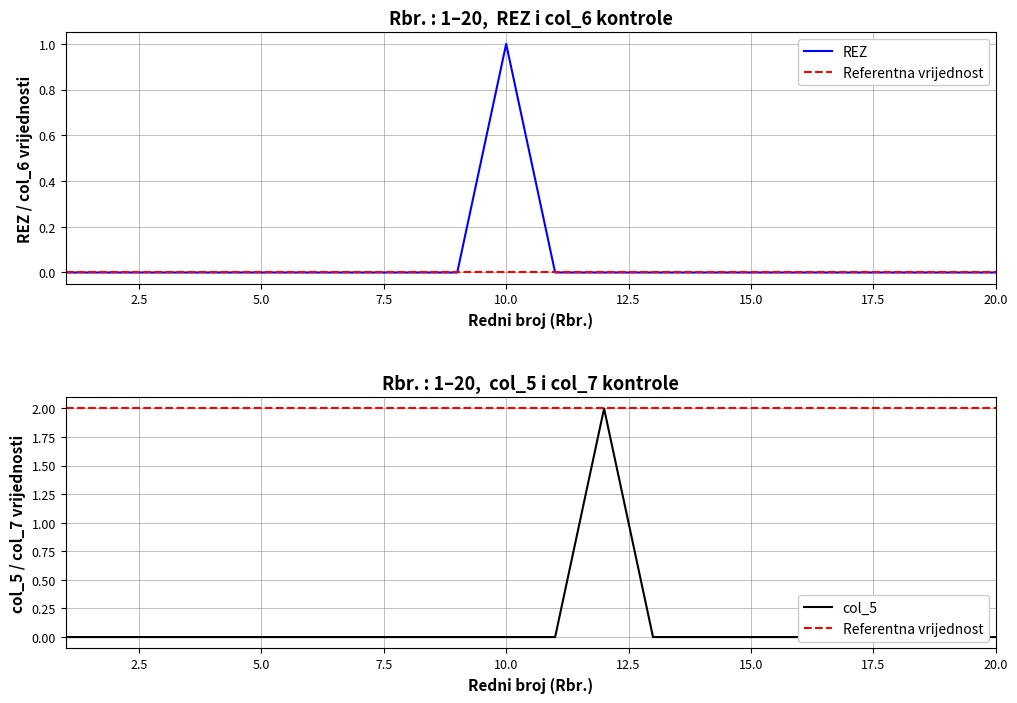

Does the chart display data point markers on the line(s)?

No